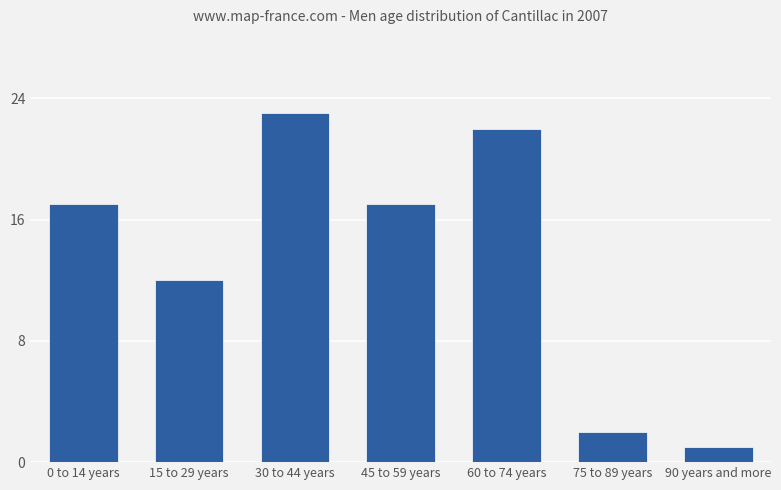

Count the number of categories in the chart.

7